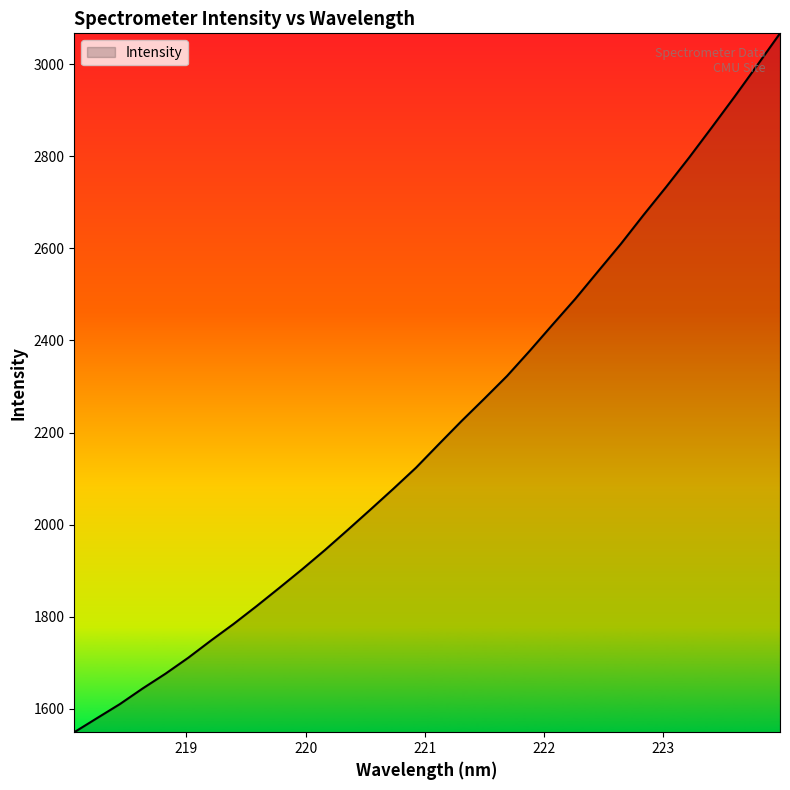

What is the minimum value shown in the chart?

1549.4